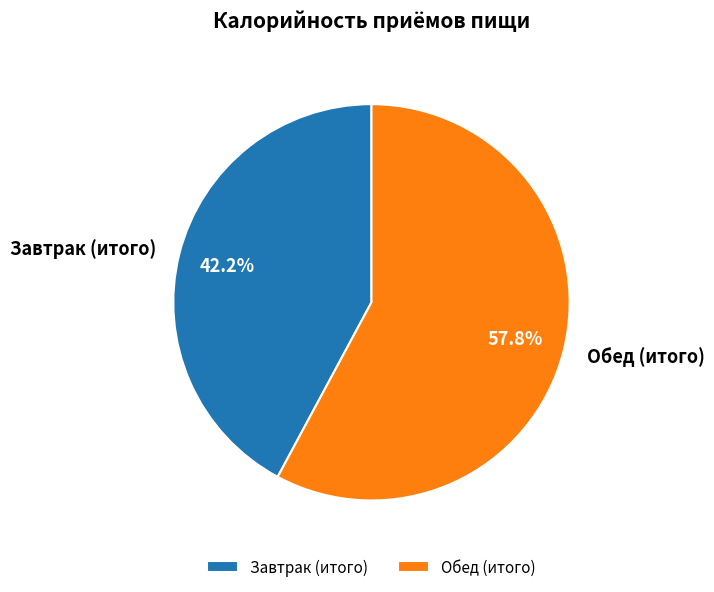

Is it true that Обед (итого) is 58% of the pie?

True